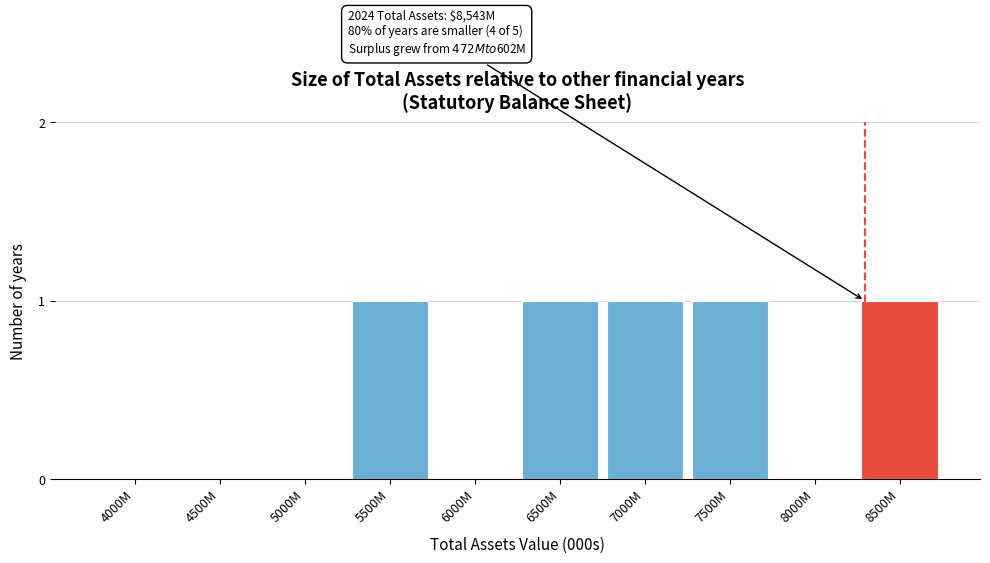

Reading left to right, list all the values displayed in this chart.

4000M=0	4500M=0	5000M=0	5500M=1	6000M=0	6500M=1	7000M=1	7500M=1	8000M=0	8500M=1